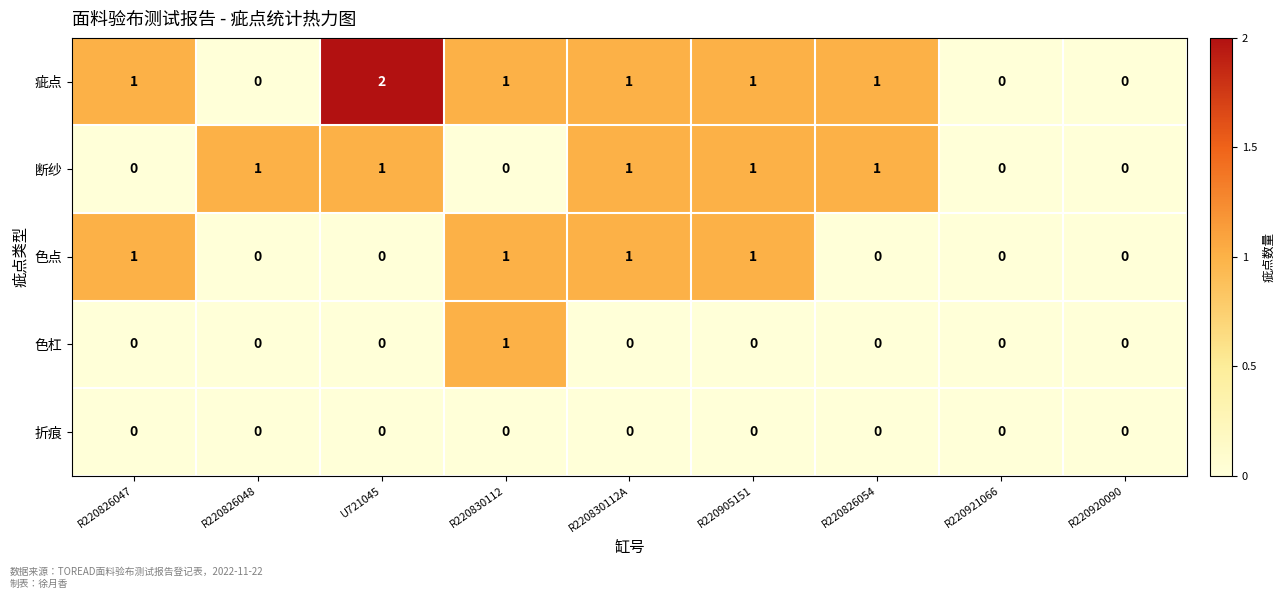

What is the total value across all series at R220905151?

3